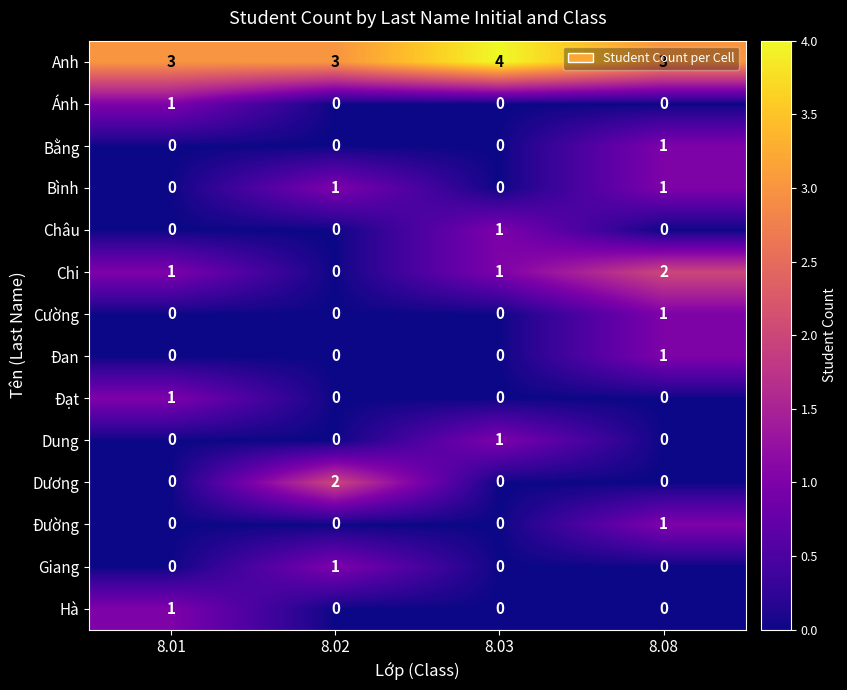

At which category is the sum across all series the highest?

8.08